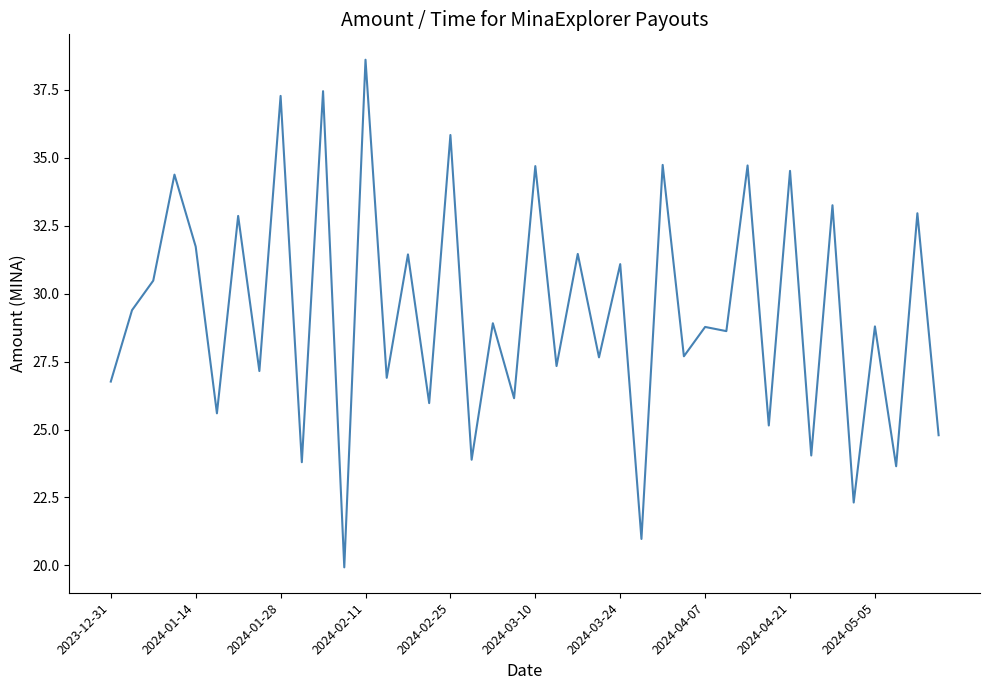

What is the greatest value displayed?

38.6